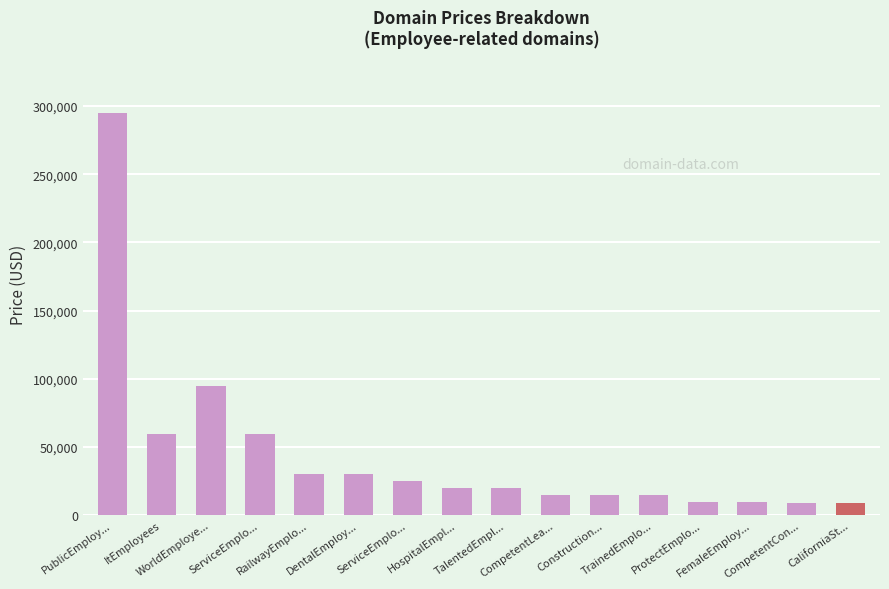

What is the label of the 1st bar from the right?

CaliforniaSt...